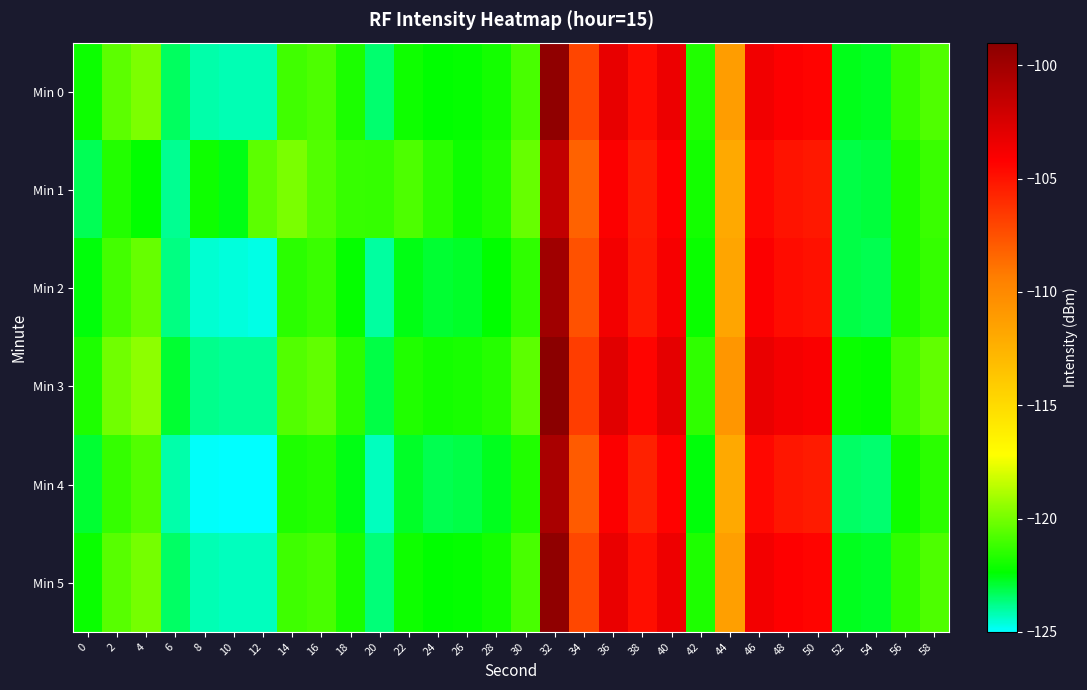

List the series in order of their peak value, highest first.

Min 3, Min 0, Min 5, Min 2, Min 4, Min 1